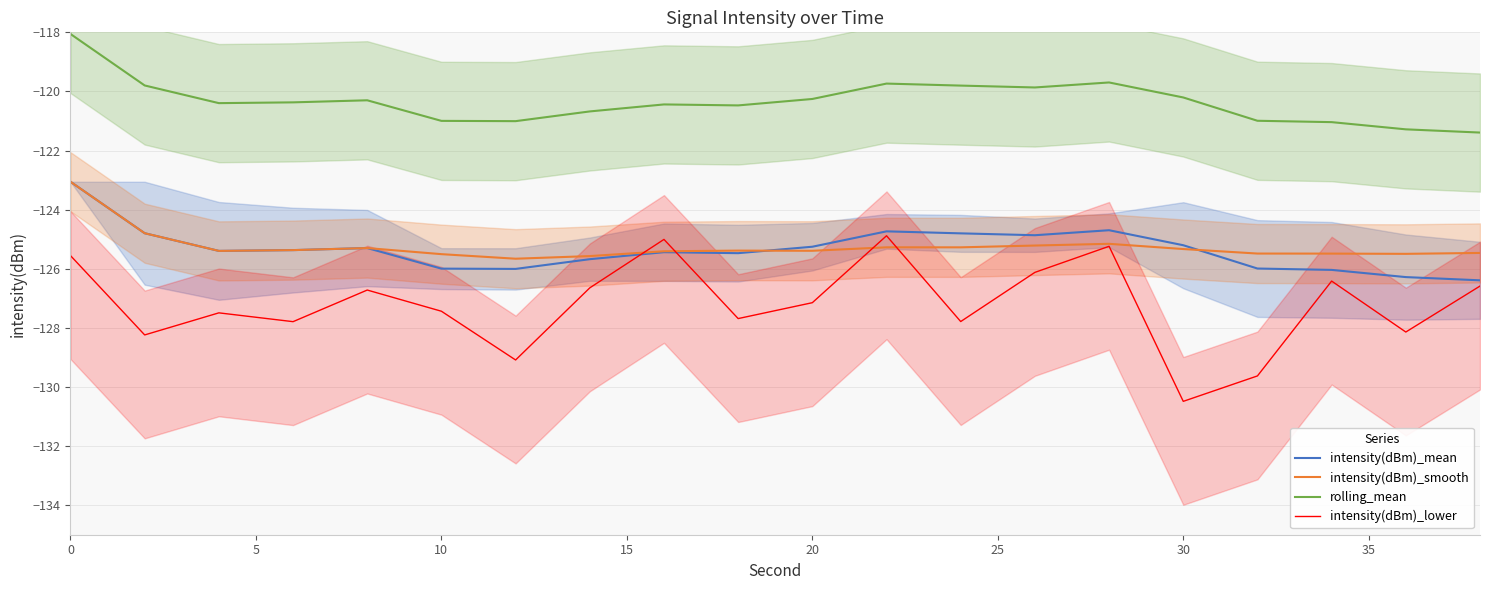

What is the average value of the intensity(dBm)_mean series?

-125.3